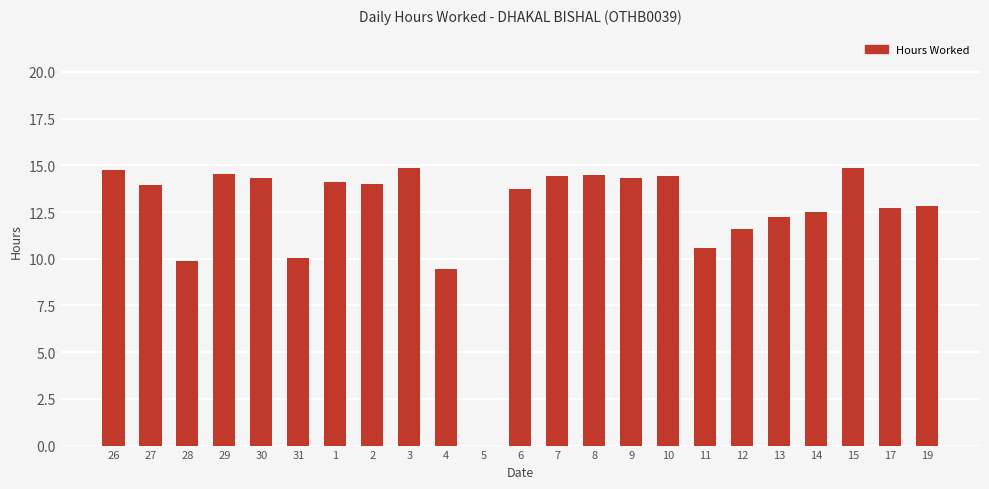

What is the sum of all values?

288.7